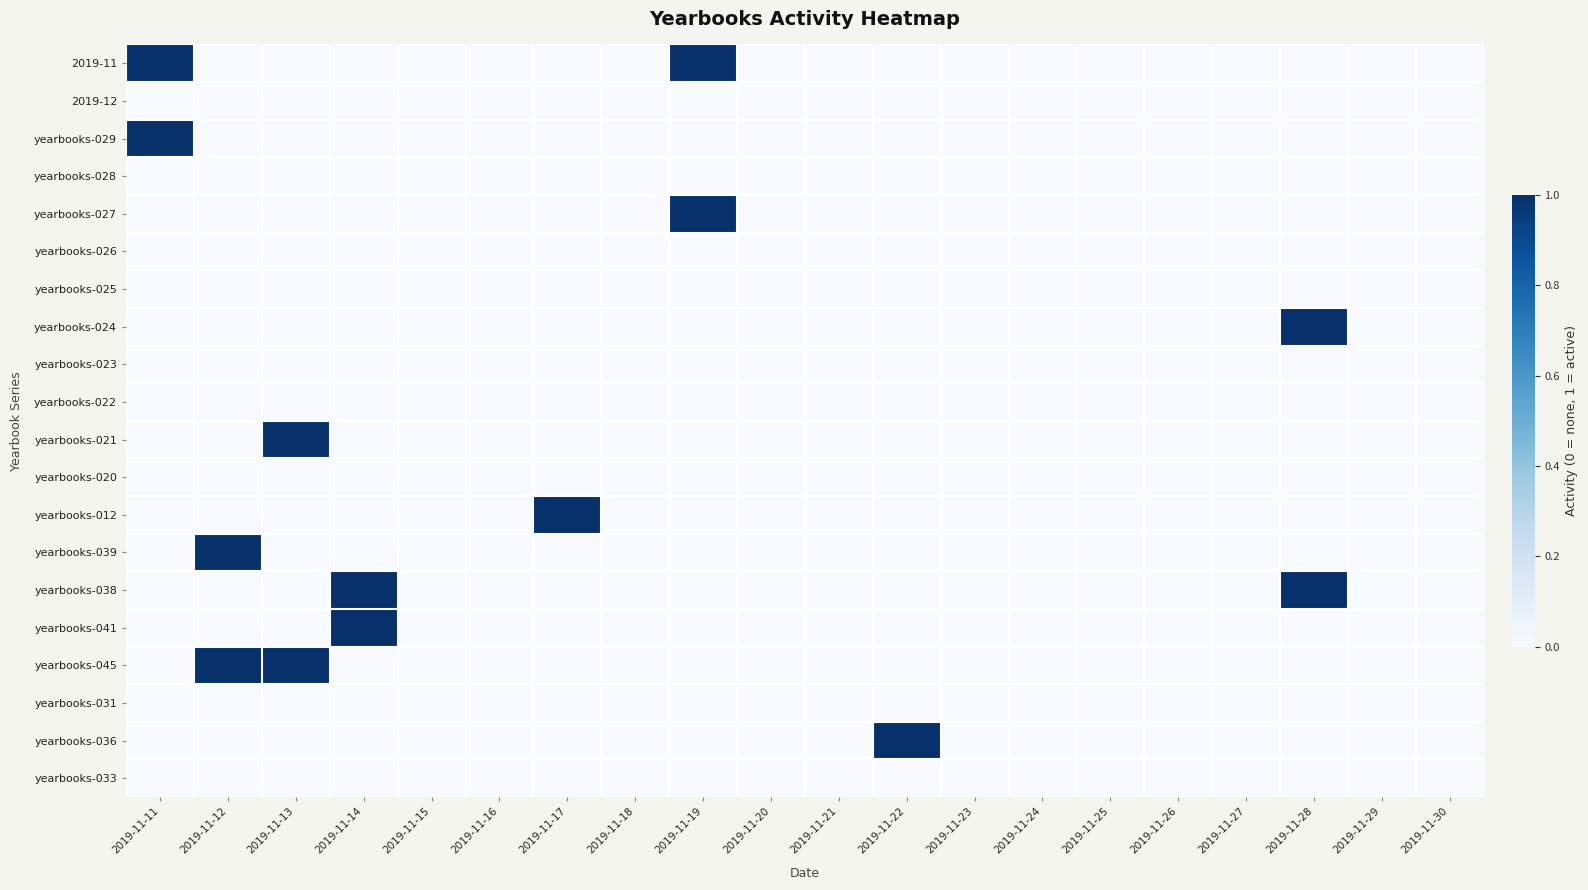

Reading left to right, extract all data points from this chart.

2019-11: 2019-11-11=1	2019-11-12=0	2019-11-13=0	2019-11-14=0	2019-11-15=0	2019-11-16=0	2019-11-17=0	2019-11-18=0	2019-11-19=1	2019-11-20=0	2019-11-21=0	2019-11-22=0	2019-11-23=0	2019-11-24=0	2019-11-25=0	2019-11-26=0	2019-11-27=0	2019-11-28=0	2019-11-29=0	2019-11-30=0
2019-12: 2019-11-11=0	2019-11-12=0	2019-11-13=0	2019-11-14=0	2019-11-15=0	2019-11-16=0	2019-11-17=0	2019-11-18=0	2019-11-19=0	2019-11-20=0	2019-11-21=0	2019-11-22=0	2019-11-23=0	2019-11-24=0	2019-11-25=0	2019-11-26=0	2019-11-27=0	2019-11-28=0	2019-11-29=0	2019-11-30=0
yearbooks-029: 2019-11-11=1	2019-11-12=0	2019-11-13=0	2019-11-14=0	2019-11-15=0	2019-11-16=0	2019-11-17=0	2019-11-18=0	2019-11-19=0	2019-11-20=0	2019-11-21=0	2019-11-22=0	2019-11-23=0	2019-11-24=0	2019-11-25=0	2019-11-26=0	2019-11-27=0	2019-11-28=0	2019-11-29=0	2019-11-30=0
yearbooks-028: 2019-11-11=0	2019-11-12=0	2019-11-13=0	2019-11-14=0	2019-11-15=0	2019-11-16=0	2019-11-17=0	2019-11-18=0	2019-11-19=0	2019-11-20=0	2019-11-21=0	2019-11-22=0	2019-11-23=0	2019-11-24=0	2019-11-25=0	2019-11-26=0	2019-11-27=0	2019-11-28=0	2019-11-29=0	2019-11-30=0
yearbooks-027: 2019-11-11=0	2019-11-12=0	2019-11-13=0	2019-11-14=0	2019-11-15=0	2019-11-16=0	2019-11-17=0	2019-11-18=0	2019-11-19=1	2019-11-20=0	2019-11-21=0	2019-11-22=0	2019-11-23=0	2019-11-24=0	2019-11-25=0	2019-11-26=0	2019-11-27=0	2019-11-28=0	2019-11-29=0	2019-11-30=0
yearbooks-026: 2019-11-11=0	2019-11-12=0	2019-11-13=0	2019-11-14=0	2019-11-15=0	2019-11-16=0	2019-11-17=0	2019-11-18=0	2019-11-19=0	2019-11-20=0	2019-11-21=0	2019-11-22=0	2019-11-23=0	2019-11-24=0	2019-11-25=0	2019-11-26=0	2019-11-27=0	2019-11-28=0	2019-11-29=0	2019-11-30=0
yearbooks-025: 2019-11-11=0	2019-11-12=0	2019-11-13=0	2019-11-14=0	2019-11-15=0	2019-11-16=0	2019-11-17=0	2019-11-18=0	2019-11-19=0	2019-11-20=0	2019-11-21=0	2019-11-22=0	2019-11-23=0	2019-11-24=0	2019-11-25=0	2019-11-26=0	2019-11-27=0	2019-11-28=0	2019-11-29=0	2019-11-30=0
yearbooks-024: 2019-11-11=0	2019-11-12=0	2019-11-13=0	2019-11-14=0	2019-11-15=0	2019-11-16=0	2019-11-17=0	2019-11-18=0	2019-11-19=0	2019-11-20=0	2019-11-21=0	2019-11-22=0	2019-11-23=0	2019-11-24=0	2019-11-25=0	2019-11-26=0	2019-11-27=0	2019-11-28=1	2019-11-29=0	2019-11-30=0
yearbooks-023: 2019-11-11=0	2019-11-12=0	2019-11-13=0	2019-11-14=0	2019-11-15=0	2019-11-16=0	2019-11-17=0	2019-11-18=0	2019-11-19=0	2019-11-20=0	2019-11-21=0	2019-11-22=0	2019-11-23=0	2019-11-24=0	2019-11-25=0	2019-11-26=0	2019-11-27=0	2019-11-28=0	2019-11-29=0	2019-11-30=0
yearbooks-022: 2019-11-11=0	2019-11-12=0	2019-11-13=0	2019-11-14=0	2019-11-15=0	2019-11-16=0	2019-11-17=0	2019-11-18=0	2019-11-19=0	2019-11-20=0	2019-11-21=0	2019-11-22=0	2019-11-23=0	2019-11-24=0	2019-11-25=0	2019-11-26=0	2019-11-27=0	2019-11-28=0	2019-11-29=0	2019-11-30=0
yearbooks-021: 2019-11-11=0	2019-11-12=0	2019-11-13=1	2019-11-14=0	2019-11-15=0	2019-11-16=0	2019-11-17=0	2019-11-18=0	2019-11-19=0	2019-11-20=0	2019-11-21=0	2019-11-22=0	2019-11-23=0	2019-11-24=0	2019-11-25=0	2019-11-26=0	2019-11-27=0	2019-11-28=0	2019-11-29=0	2019-11-30=0
yearbooks-020: 2019-11-11=0	2019-11-12=0	2019-11-13=0	2019-11-14=0	2019-11-15=0	2019-11-16=0	2019-11-17=0	2019-11-18=0	2019-11-19=0	2019-11-20=0	2019-11-21=0	2019-11-22=0	2019-11-23=0	2019-11-24=0	2019-11-25=0	2019-11-26=0	2019-11-27=0	2019-11-28=0	2019-11-29=0	2019-11-30=0
yearbooks-012: 2019-11-11=0	2019-11-12=0	2019-11-13=0	2019-11-14=0	2019-11-15=0	2019-11-16=0	2019-11-17=1	2019-11-18=0	2019-11-19=0	2019-11-20=0	2019-11-21=0	2019-11-22=0	2019-11-23=0	2019-11-24=0	2019-11-25=0	2019-11-26=0	2019-11-27=0	2019-11-28=0	2019-11-29=0	2019-11-30=0
yearbooks-039: 2019-11-11=0	2019-11-12=1	2019-11-13=0	2019-11-14=0	2019-11-15=0	2019-11-16=0	2019-11-17=0	2019-11-18=0	2019-11-19=0	2019-11-20=0	2019-11-21=0	2019-11-22=0	2019-11-23=0	2019-11-24=0	2019-11-25=0	2019-11-26=0	2019-11-27=0	2019-11-28=0	2019-11-29=0	2019-11-30=0
yearbooks-038: 2019-11-11=0	2019-11-12=0	2019-11-13=0	2019-11-14=1	2019-11-15=0	2019-11-16=0	2019-11-17=0	2019-11-18=0	2019-11-19=0	2019-11-20=0	2019-11-21=0	2019-11-22=0	2019-11-23=0	2019-11-24=0	2019-11-25=0	2019-11-26=0	2019-11-27=0	2019-11-28=1	2019-11-29=0	2019-11-30=0
yearbooks-041: 2019-11-11=0	2019-11-12=0	2019-11-13=0	2019-11-14=1	2019-11-15=0	2019-11-16=0	2019-11-17=0	2019-11-18=0	2019-11-19=0	2019-11-20=0	2019-11-21=0	2019-11-22=0	2019-11-23=0	2019-11-24=0	2019-11-25=0	2019-11-26=0	2019-11-27=0	2019-11-28=0	2019-11-29=0	2019-11-30=0
yearbooks-045: 2019-11-11=0	2019-11-12=1	2019-11-13=1	2019-11-14=0	2019-11-15=0	2019-11-16=0	2019-11-17=0	2019-11-18=0	2019-11-19=0	2019-11-20=0	2019-11-21=0	2019-11-22=0	2019-11-23=0	2019-11-24=0	2019-11-25=0	2019-11-26=0	2019-11-27=0	2019-11-28=0	2019-11-29=0	2019-11-30=0
yearbooks-031: 2019-11-11=0	2019-11-12=0	2019-11-13=0	2019-11-14=0	2019-11-15=0	2019-11-16=0	2019-11-17=0	2019-11-18=0	2019-11-19=0	2019-11-20=0	2019-11-21=0	2019-11-22=0	2019-11-23=0	2019-11-24=0	2019-11-25=0	2019-11-26=0	2019-11-27=0	2019-11-28=0	2019-11-29=0	2019-11-30=0
yearbooks-036: 2019-11-11=0	2019-11-12=0	2019-11-13=0	2019-11-14=0	2019-11-15=0	2019-11-16=0	2019-11-17=0	2019-11-18=0	2019-11-19=0	2019-11-20=0	2019-11-21=0	2019-11-22=1	2019-11-23=0	2019-11-24=0	2019-11-25=0	2019-11-26=0	2019-11-27=0	2019-11-28=0	2019-11-29=0	2019-11-30=0
yearbooks-033: 2019-11-11=0	2019-11-12=0	2019-11-13=0	2019-11-14=0	2019-11-15=0	2019-11-16=0	2019-11-17=0	2019-11-18=0	2019-11-19=0	2019-11-20=0	2019-11-21=0	2019-11-22=0	2019-11-23=0	2019-11-24=0	2019-11-25=0	2019-11-26=0	2019-11-27=0	2019-11-28=0	2019-11-29=0	2019-11-30=0